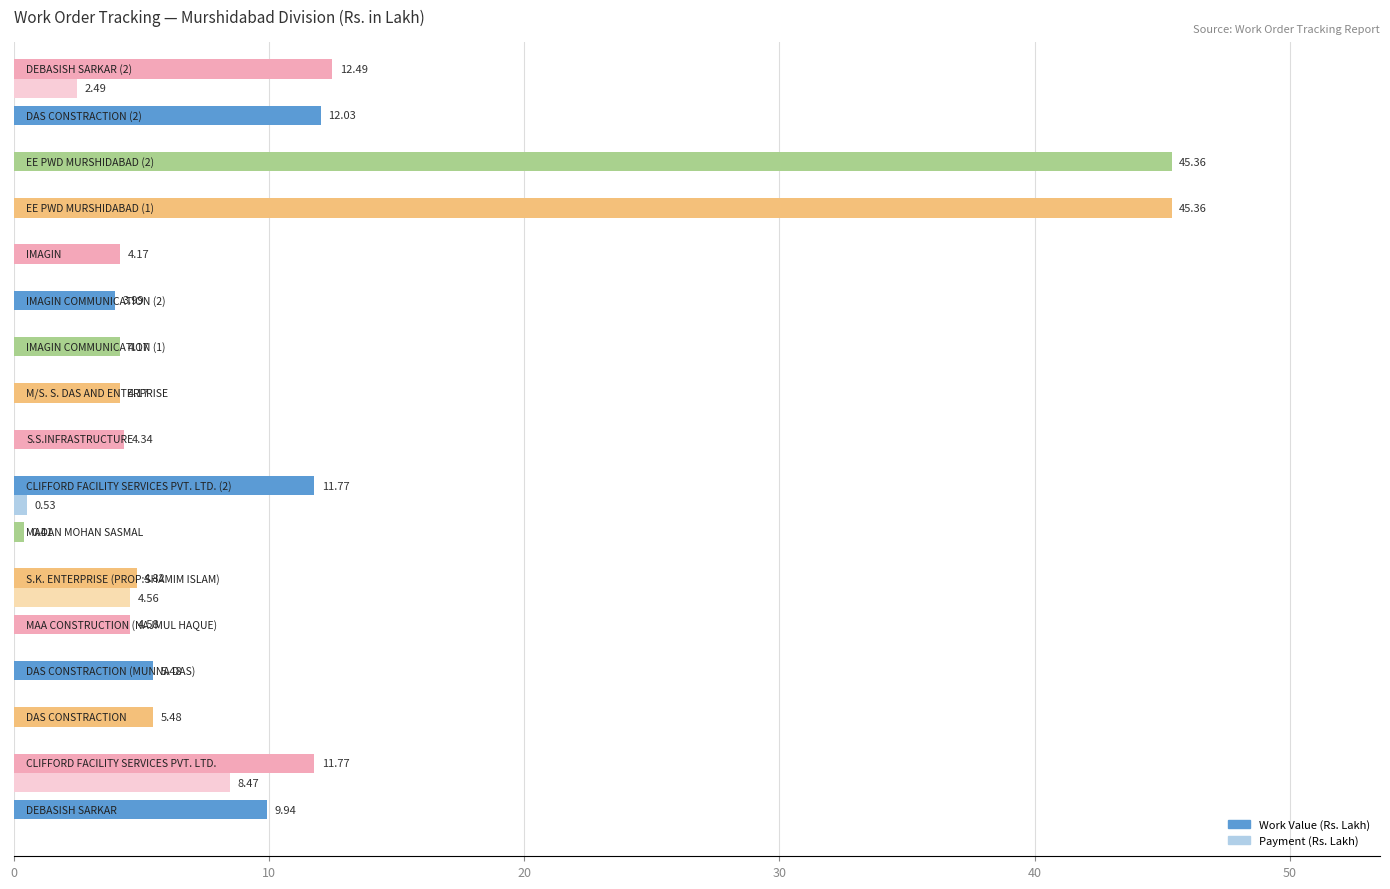

How many series are shown in this chart?

2